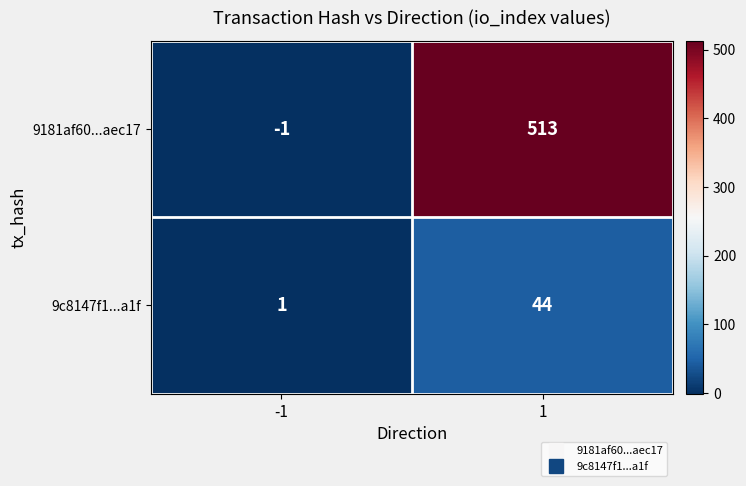

Reading right to left, extract all data points from this chart.

9181af60...aec17: 1=513	-1=-1
9c8147f1...a1f: 1=44	-1=1